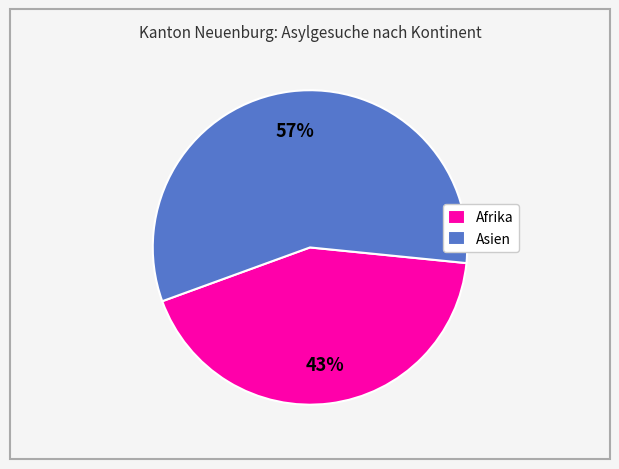

Which has a higher value, Afrika or Asien?

Asien